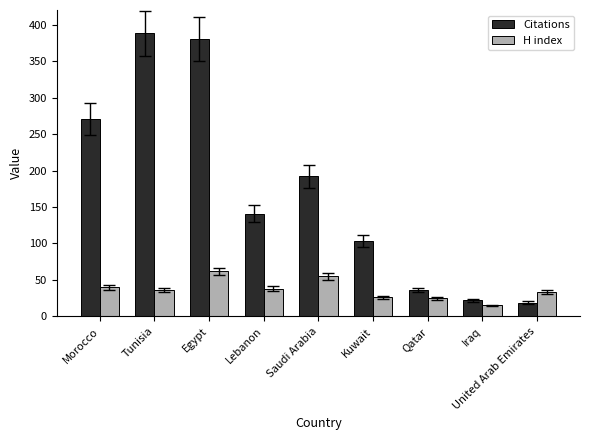

Where does the H index series first go above 36?

Morocco